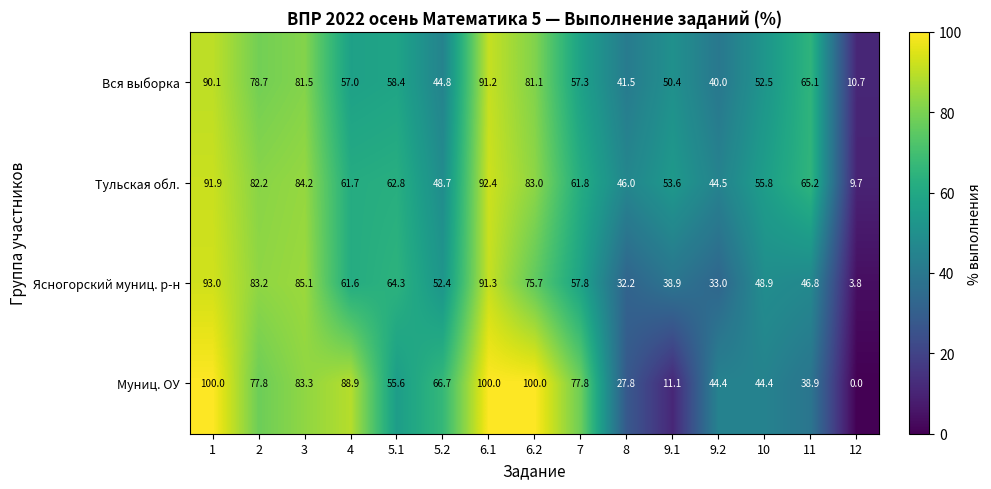

True or false: Вся выборка has a value of 18.7 at 12.

False